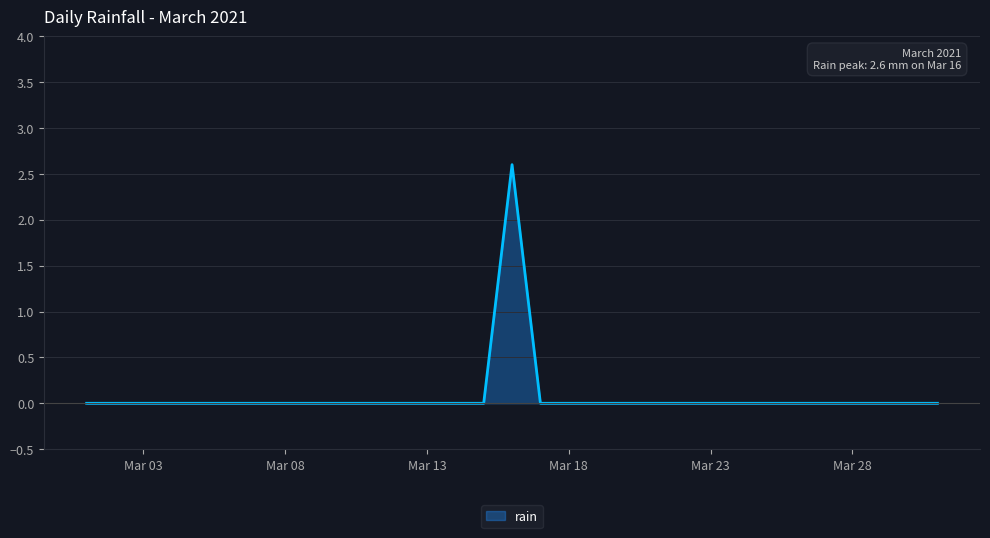

What is the maximum value shown in the chart?

2.6